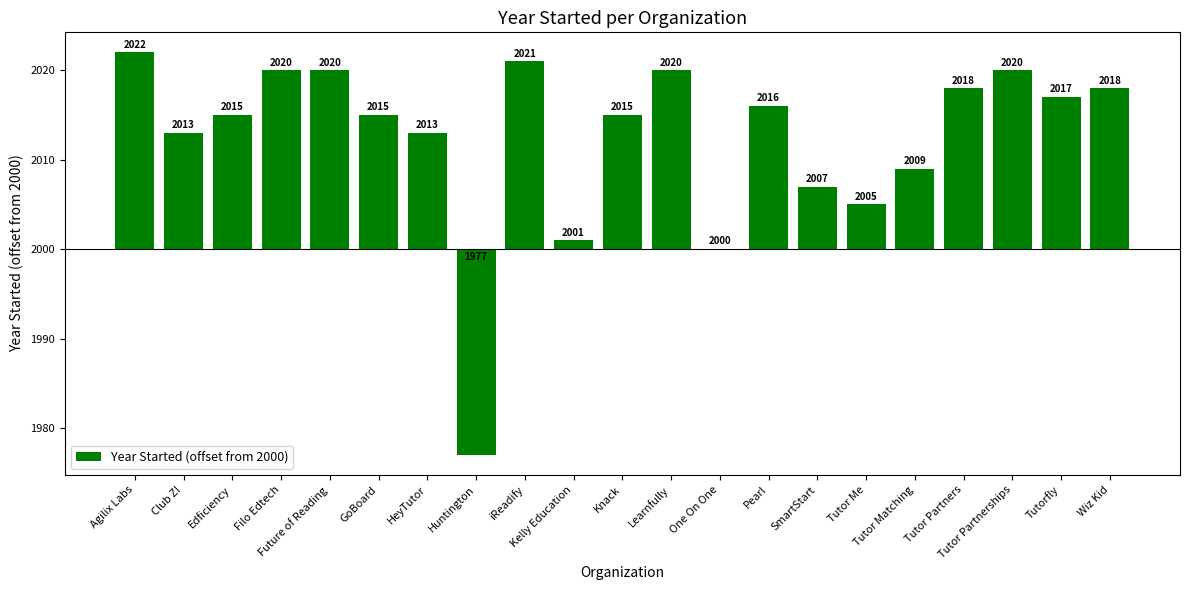

Reading left to right, list all the values displayed in this chart.

22	13	15	20	20	15	13	-23	21	1	15	20	0	16	7	5	9	18	20	17	18